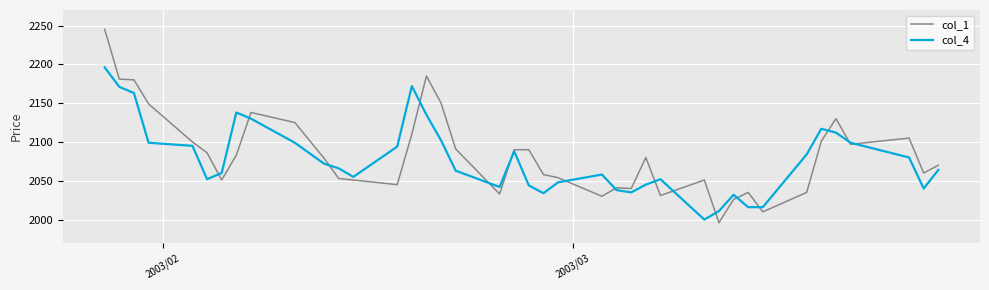

What is the smallest value displayed?

1996